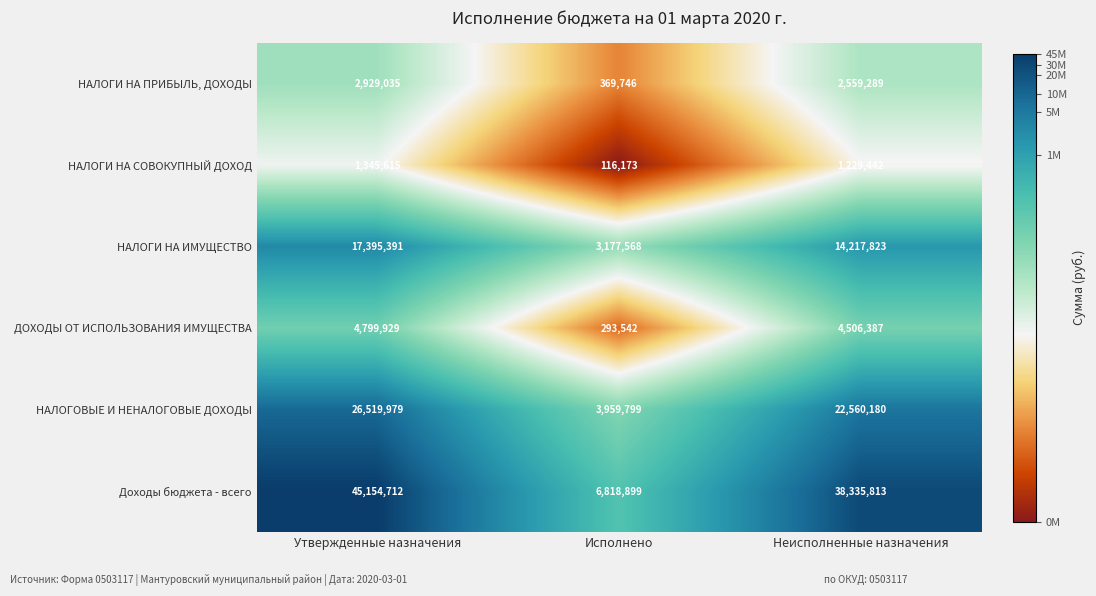

Is it true that НАЛОГИ НА СОВОКУПНЫЙ ДОХОД equals 151431 at Исполнено?

False